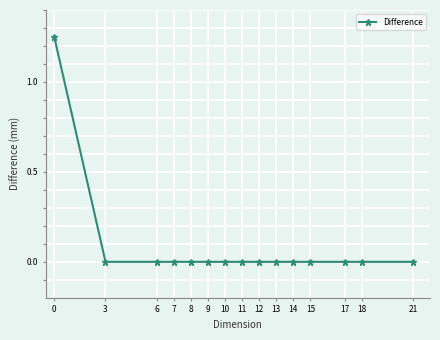

How many data points does each series have?

15